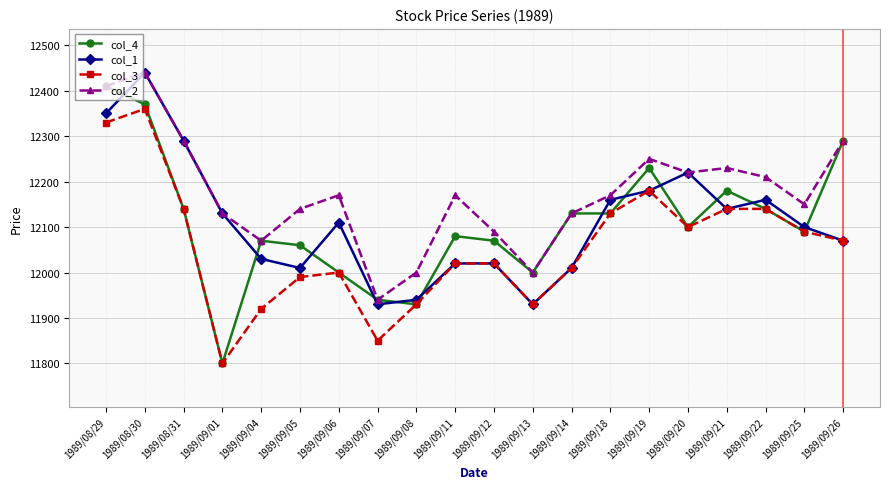

At which label does col_1 reach its peak?

1989/08/30